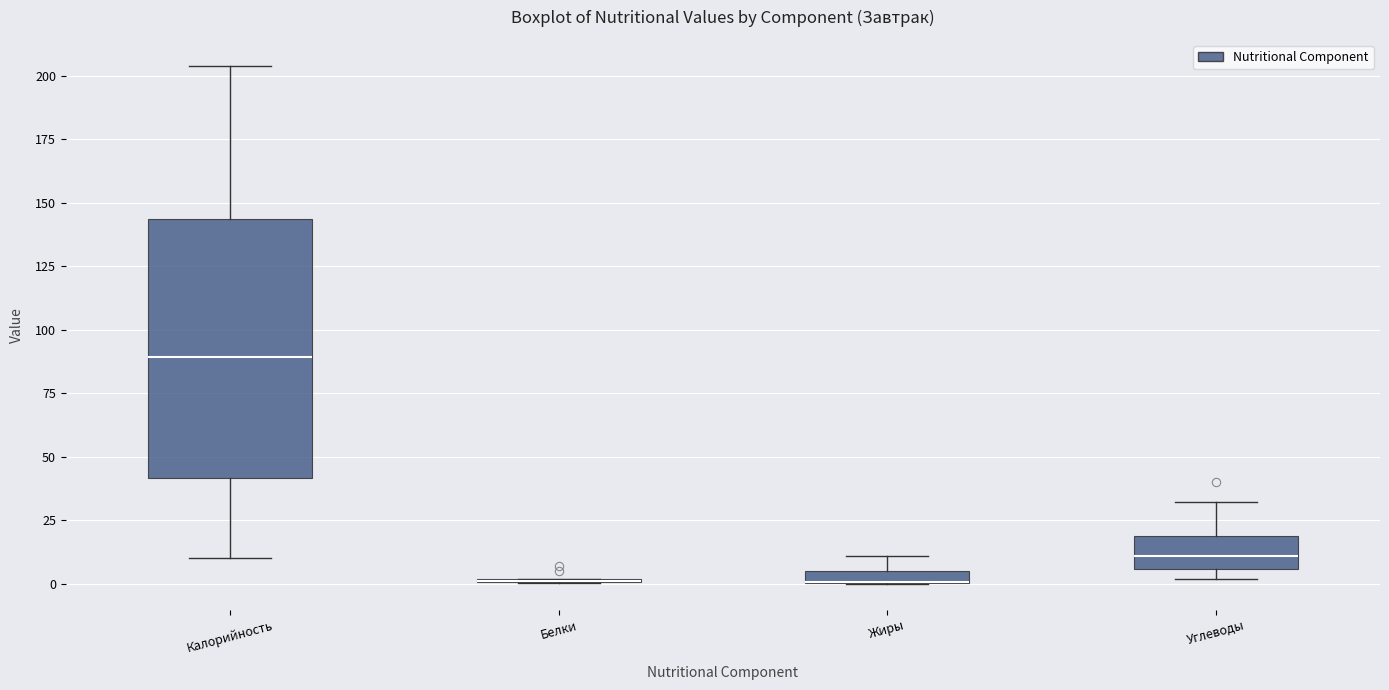

Where is the upper edge of the box for Жиры on the y-axis? The values are not printed on the chart, so give them approximately, as read against the axis.

5